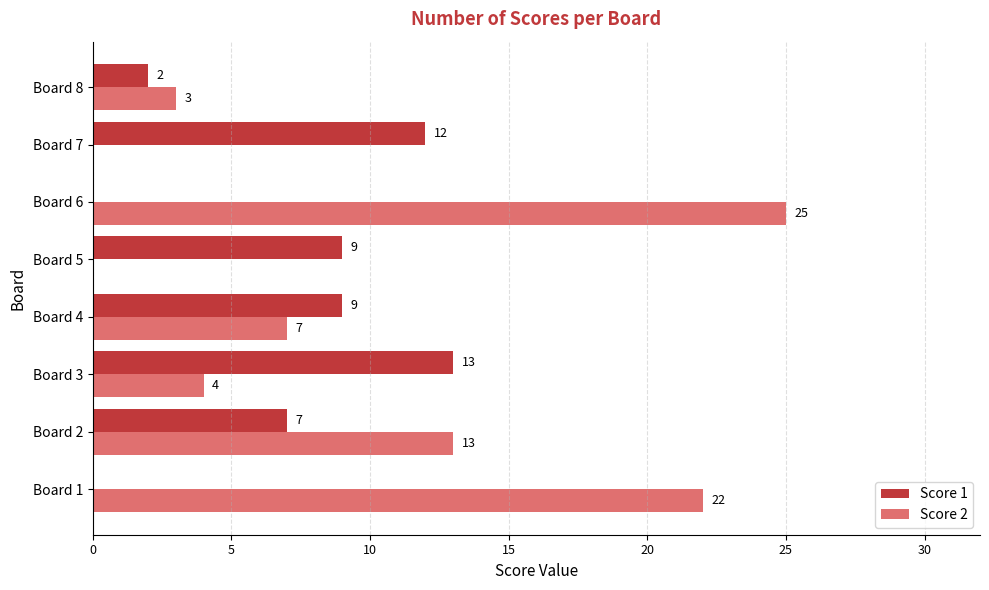

The value of Score 2 at Board 7 is 13. True or false?

False